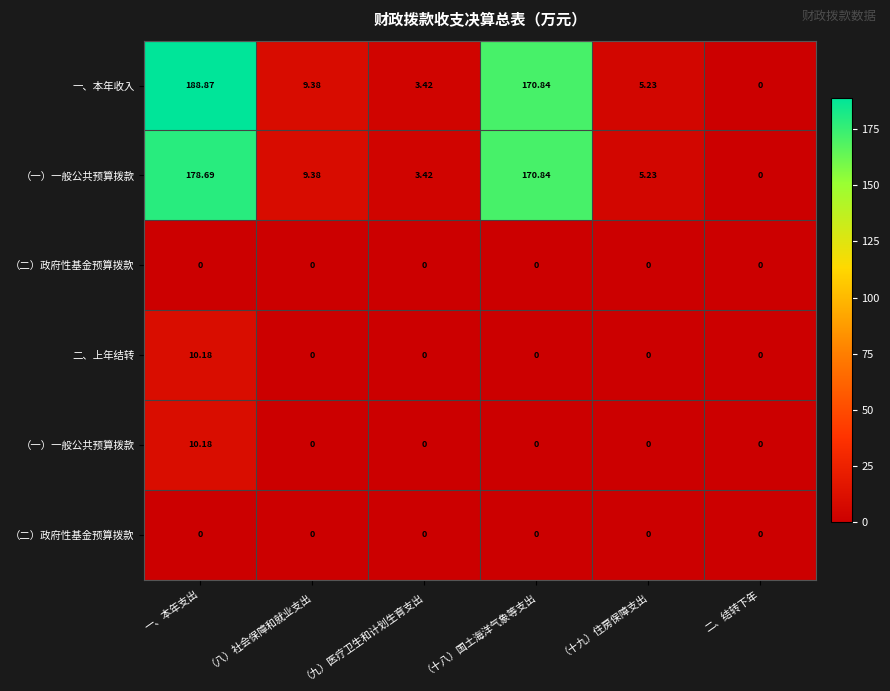

At which category is the sum across all series the highest?

一、本年支出